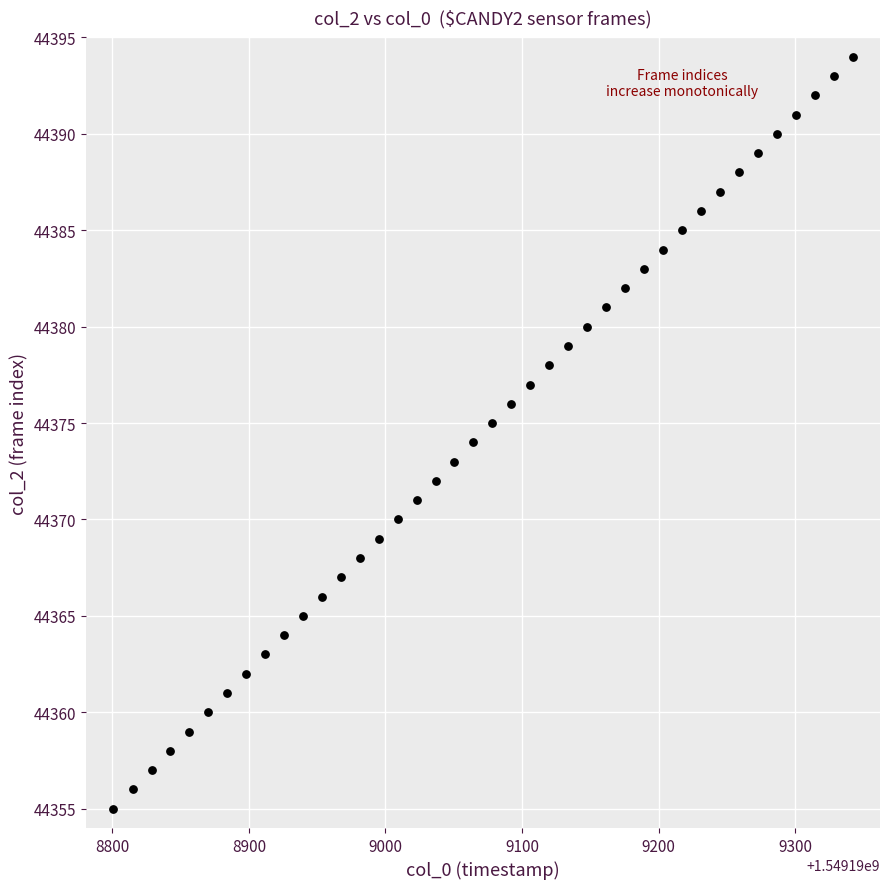

What is the range of Y values (max minus min)?

39